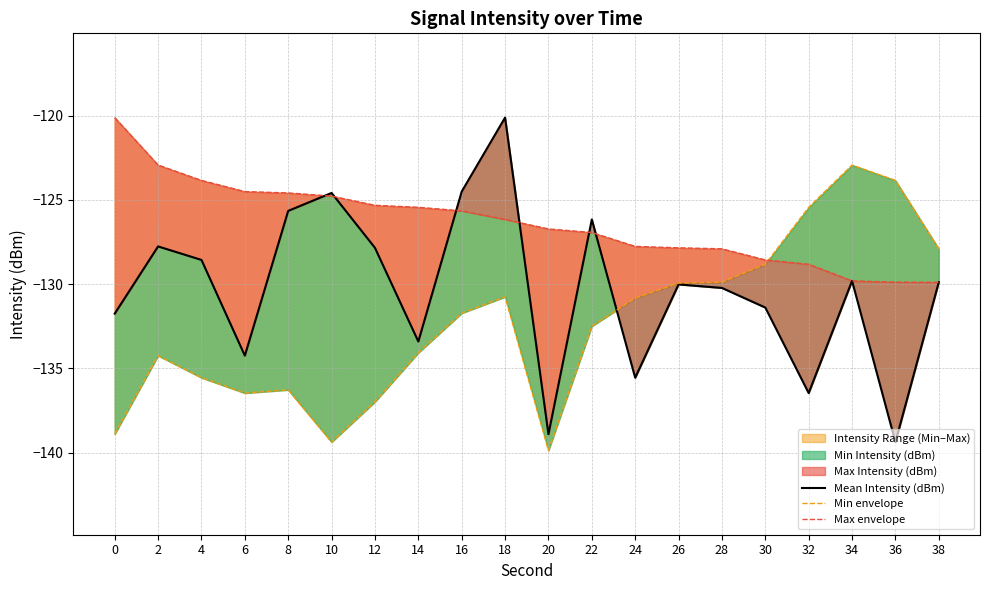

Does the chart display data point markers on the line(s)?

No